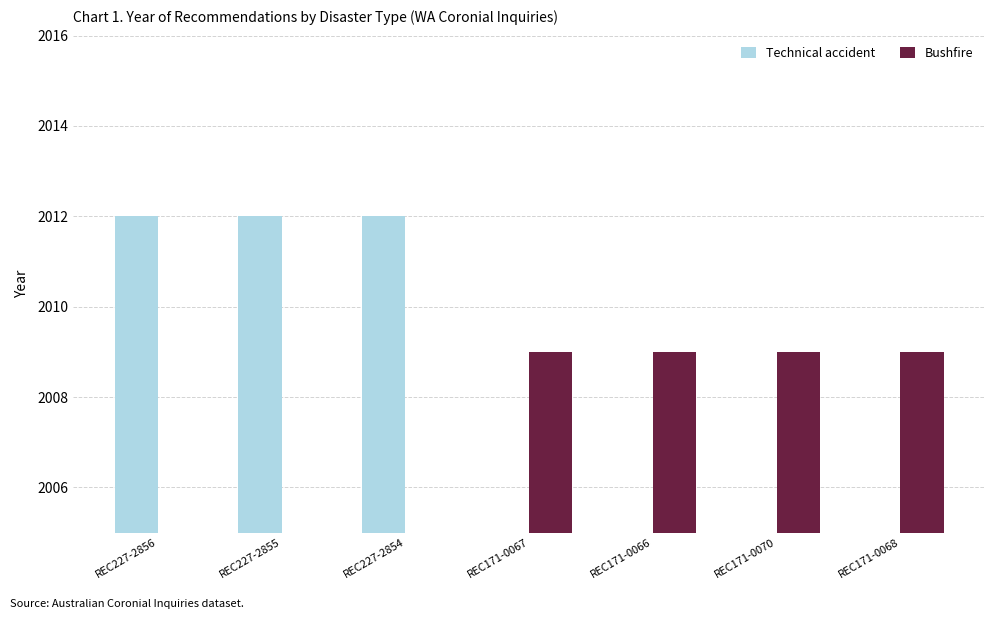

Where is Technical accident nearest to the value 1006?

REC227-2856